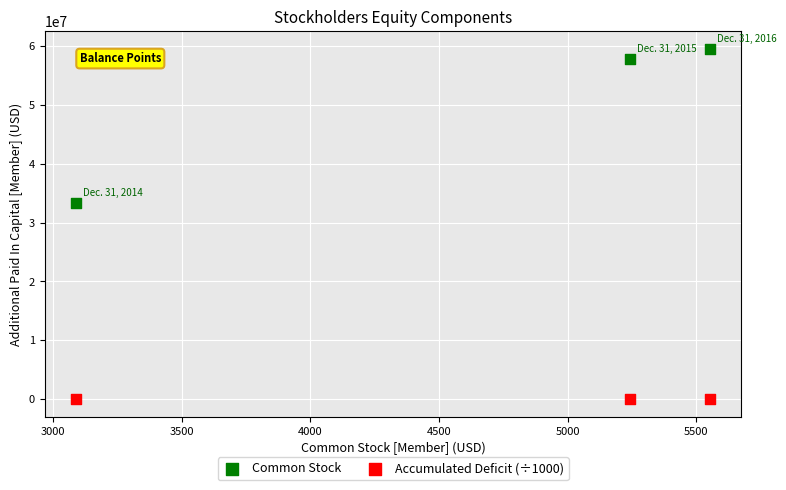

Which series contains the highest Y value?

Common Stock